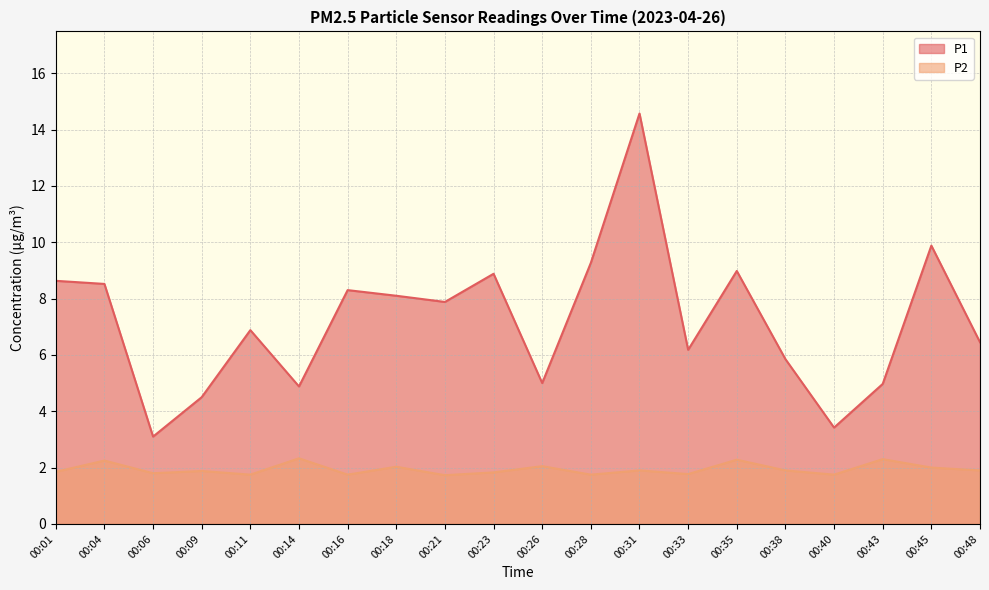

Rank the categories by P2 value from lowest to highest.

00:21, 00:11, 00:16, 00:28, 00:40, 00:33, 00:06, 00:23, 00:01, 00:09, 00:31, 00:38, 00:48, 00:45, 00:18, 00:26, 00:04, 00:35, 00:43, 00:14